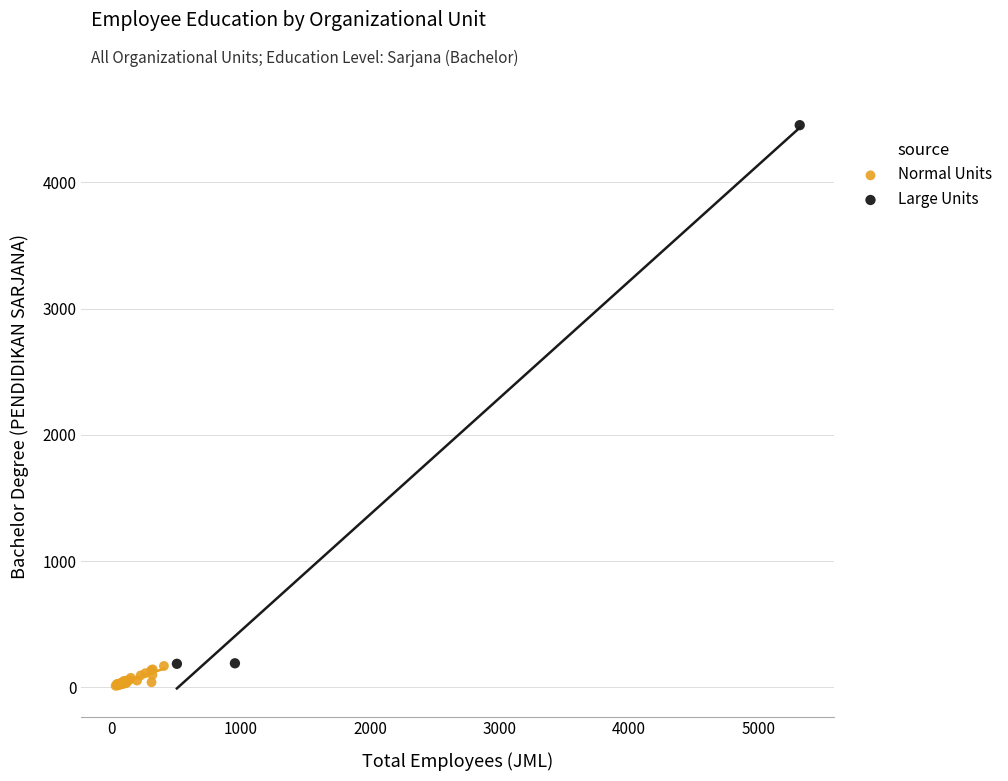

Which series contains the highest Y value?

Large Units